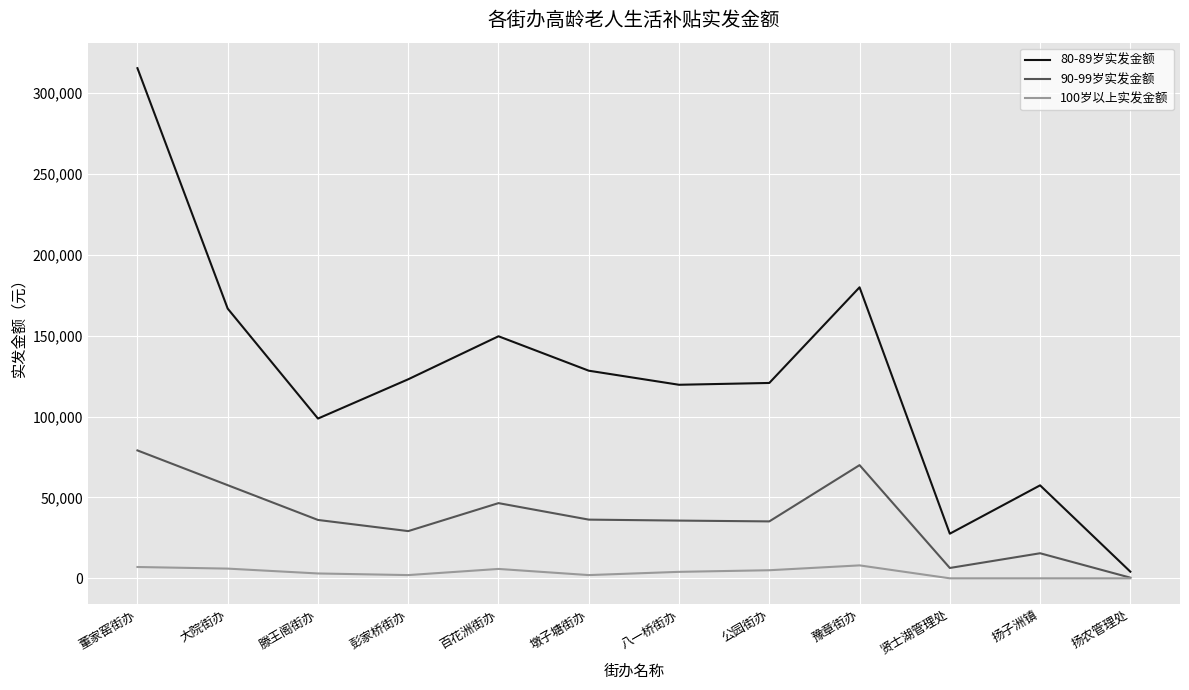

Is it true that 90-99岁实发金额 equals 35700 at 八一桥街办?

True